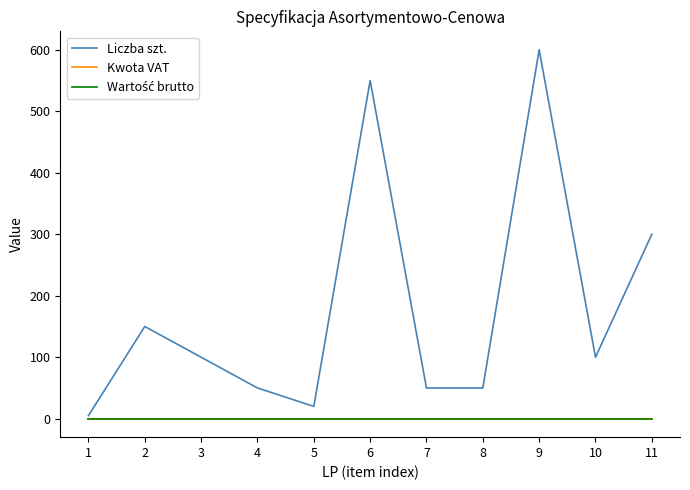

What is the total value across all series at 2?

150